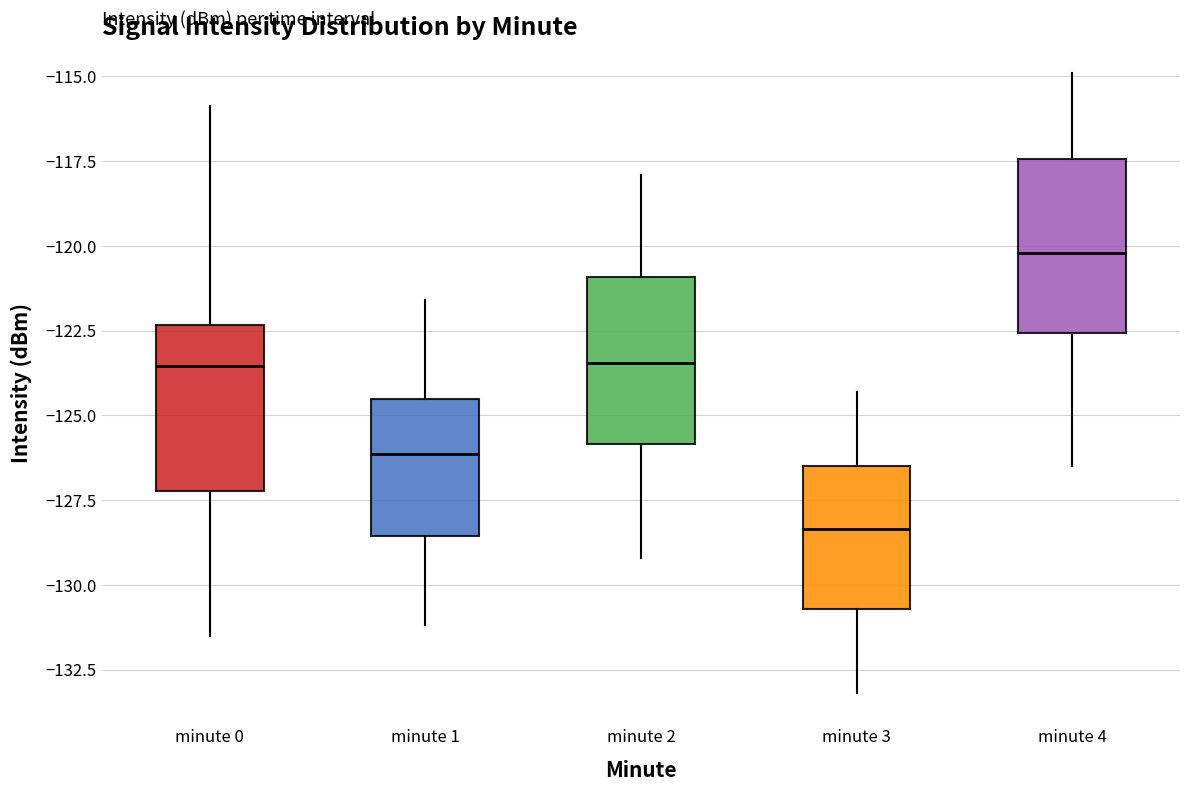

Reading left to right, transcribe this box plot: for each box, give where its median line is, the range the box spans, and where its two whiskers end, as read against the y-axis. The values are not printed on the chart, so give them approximately, as read against the axis.

minute 0: median -123.5, box -127.0 to -122.5, whiskers -131.5 to -116.0
minute 1: median -126.0, box -128.5 to -124.5, whiskers -131.0 to -121.5
minute 2: median -123.5, box -126.0 to -121.0, whiskers -129.0 to -118.0
minute 3: median -128.5, box -130.5 to -126.5, whiskers -133.0 to -124.5
minute 4: median -120.0, box -122.5 to -117.5, whiskers -126.5 to -115.0